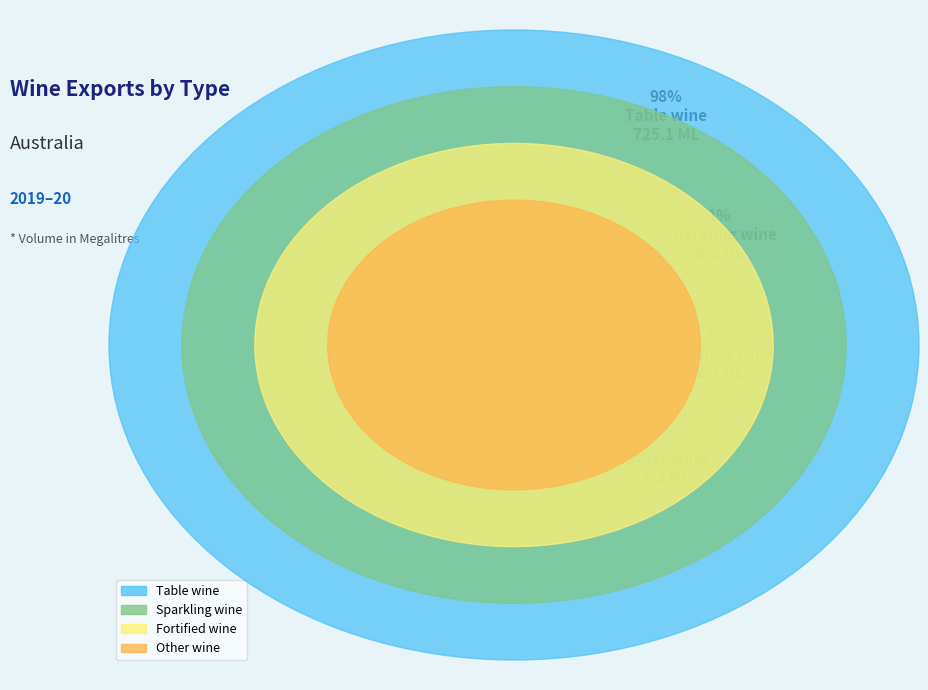

How many slices are in this pie chart?

4